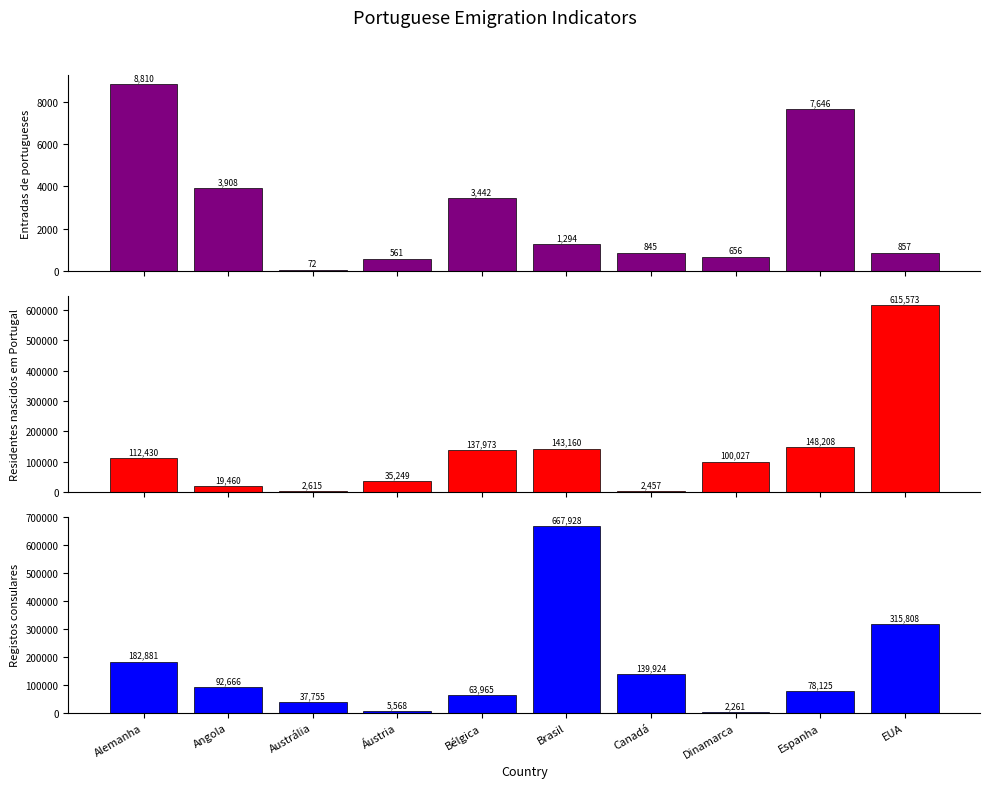

The value of Residentes nascidos em Portugal at Angola is 12772. True or false?

False